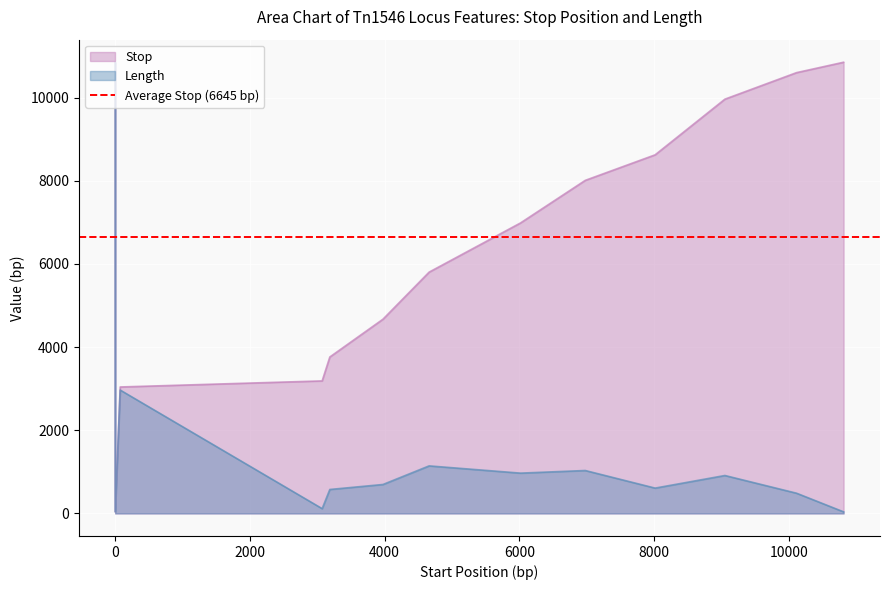

Reading left to right, extract all data points from this chart.

Stop: Tn1546_001=10851	Tn1546_002=38	Tn1546_003=3041	Tn1546_004=3187	Tn1546_005=3762	Tn1546_006=4671	Tn1546_007=5803	Tn1546_008=6986	Tn1546_009=8010	Tn1546_010=8624	Tn1546_011=9963	Tn1546_012=10601	Tn1546_013=10851
Length: Tn1546_001=10851	Tn1546_002=38	Tn1546_003=2967	Tn1546_004=115	Tn1546_005=576	Tn1546_006=696	Tn1546_007=1143	Tn1546_008=969	Tn1546_009=1032	Tn1546_010=609	Tn1546_011=912	Tn1546_012=486	Tn1546_013=38